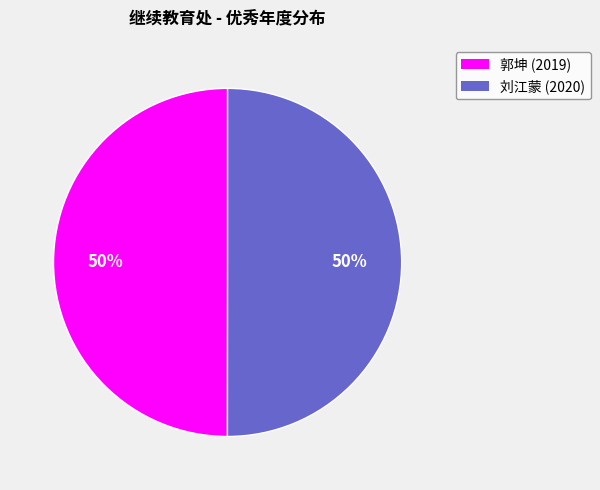

Approximately how many times larger is the value at 刘江蒙 (2020) compared to 郭坤 (2019)?

1.0